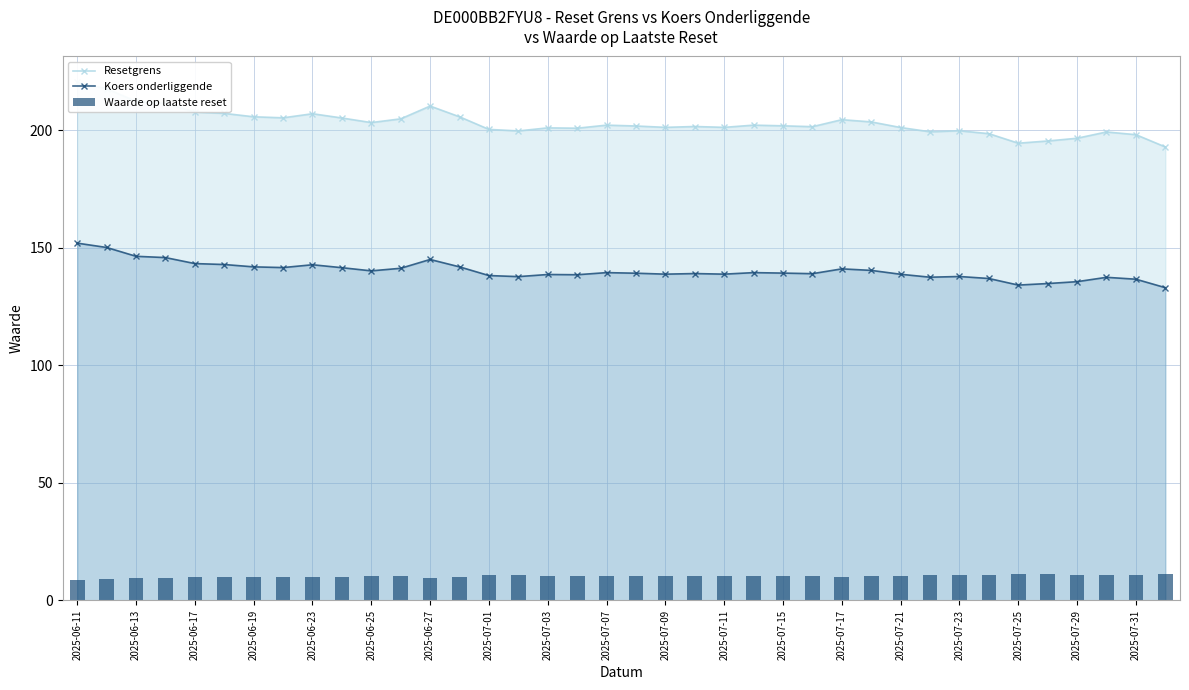

The value of Koers onderliggende at 2025-07-29 is 83.7. True or false?

False